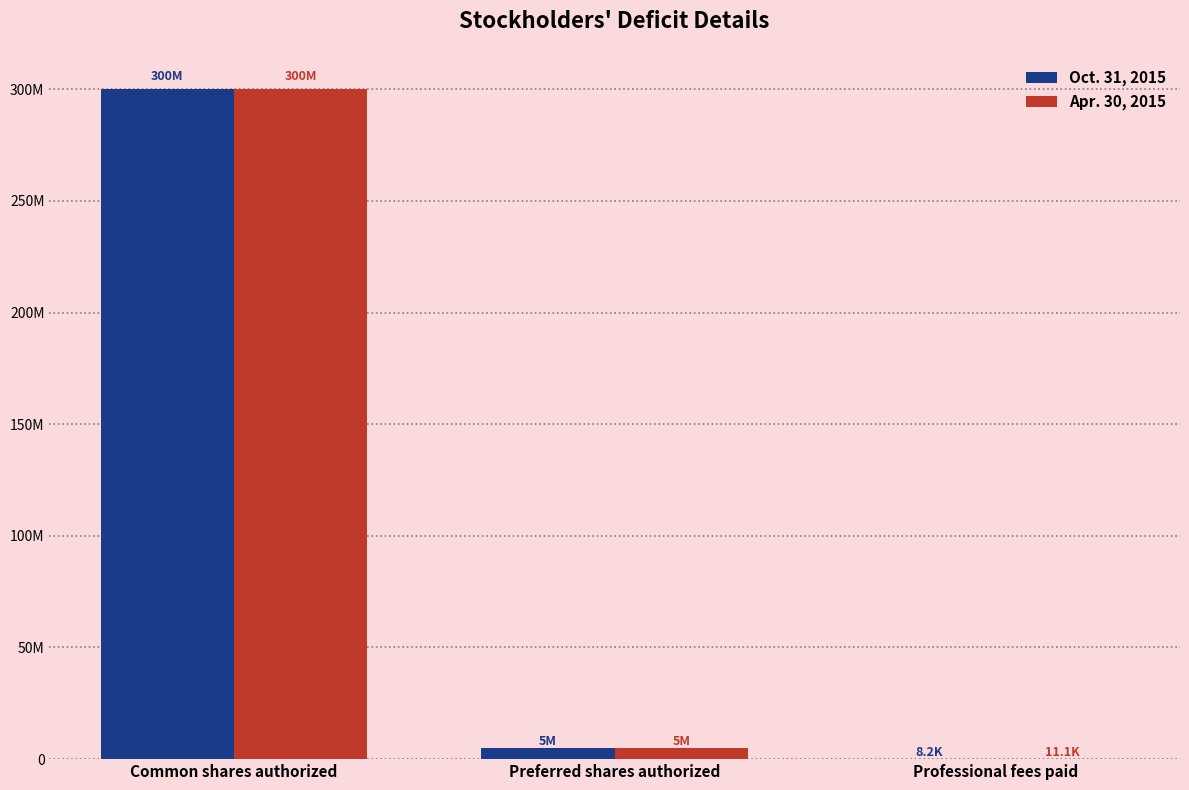

What is the difference between the Oct. 31, 2015 values at Professional fees paid and Preferred shares authorized?

4991750